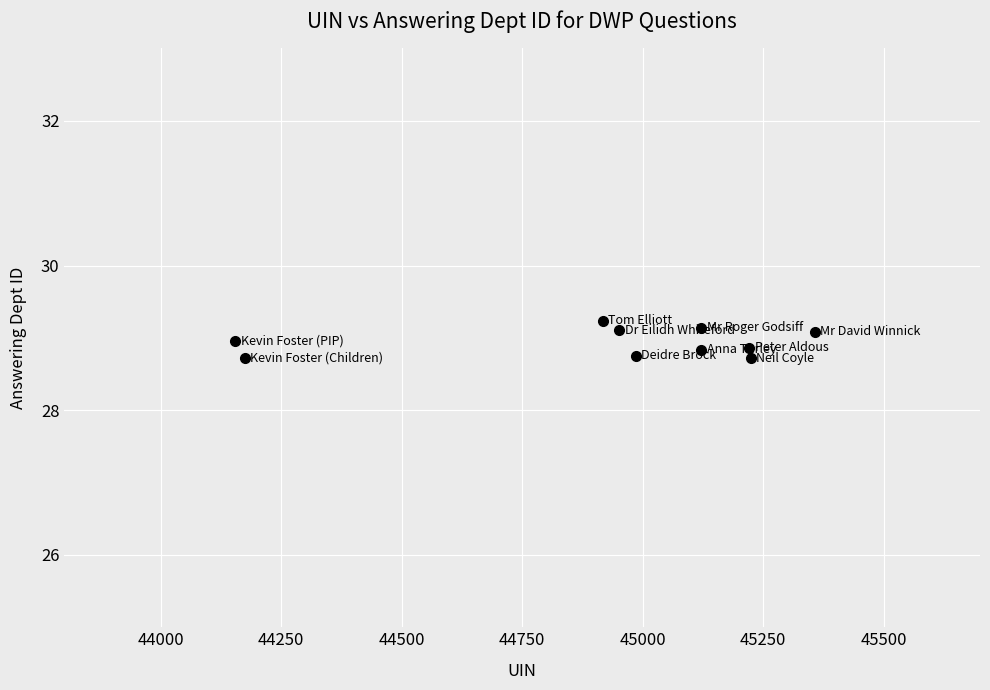

What is the average Y value?

28.9